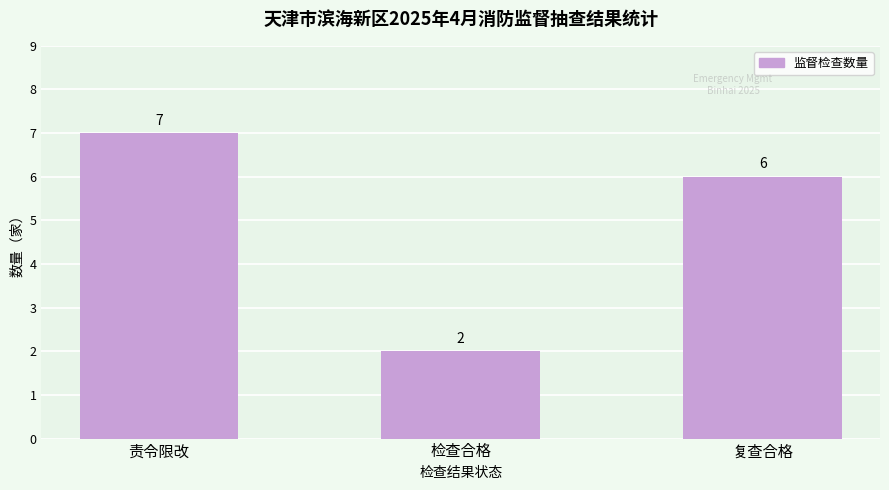

What is the value of the 3rd bar from the left?

6